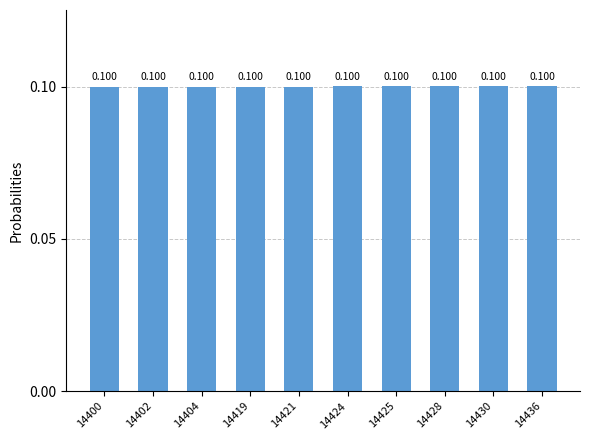

Is it true that the value at 14436 is 0.1?

True